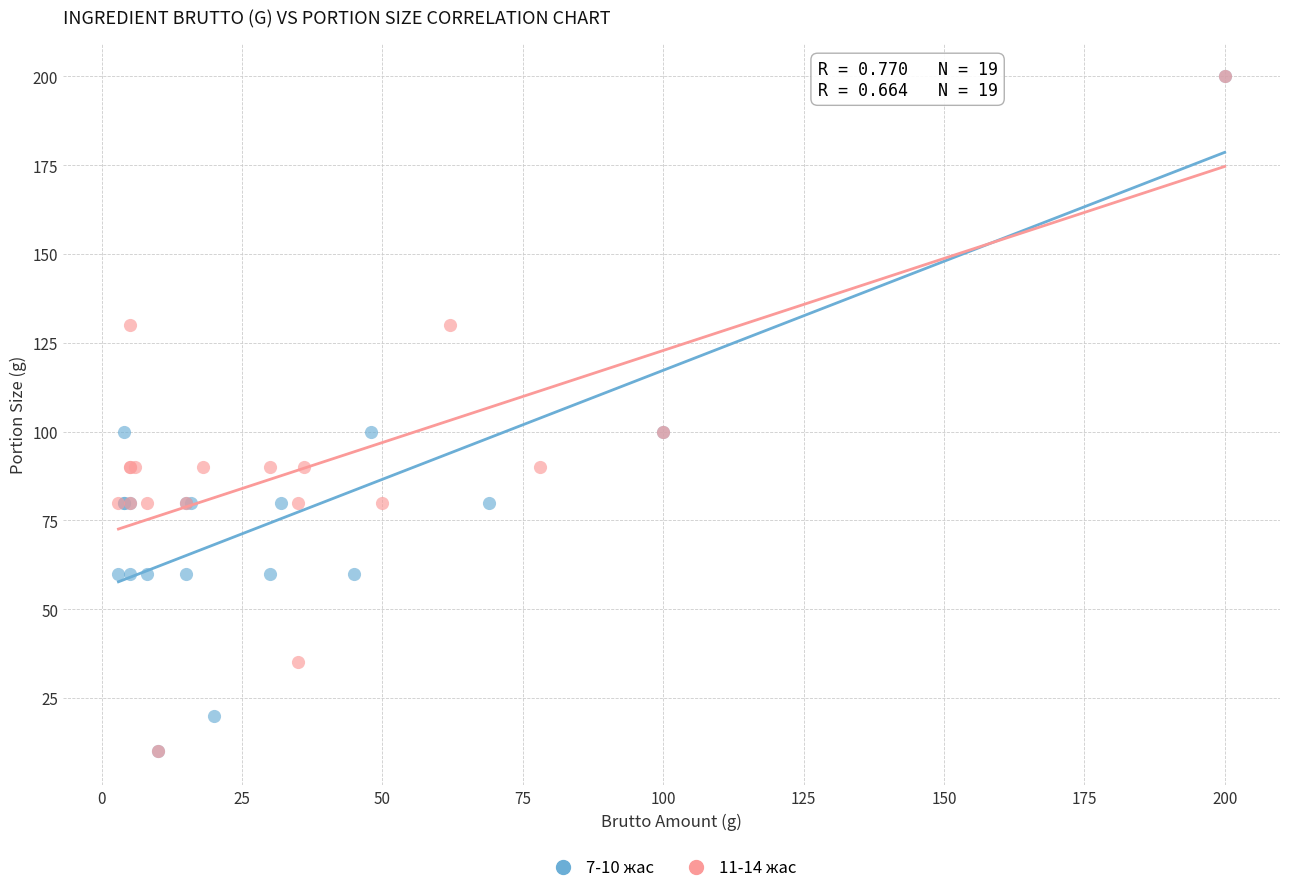

What are all the series names shown in the legend?

7-10 жас, 11-14 жас